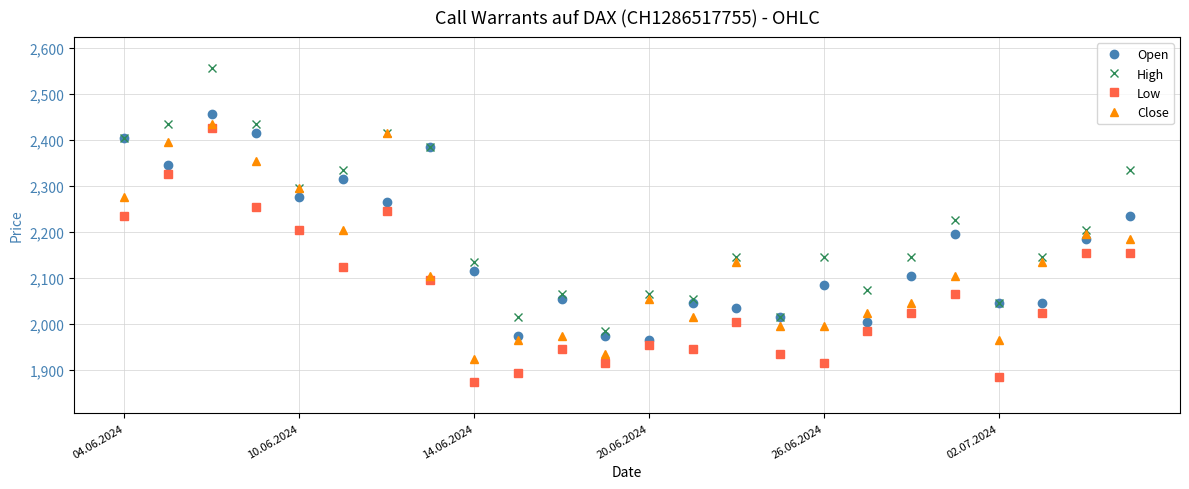

What is the value of the High point at the 6th from the left?

2335